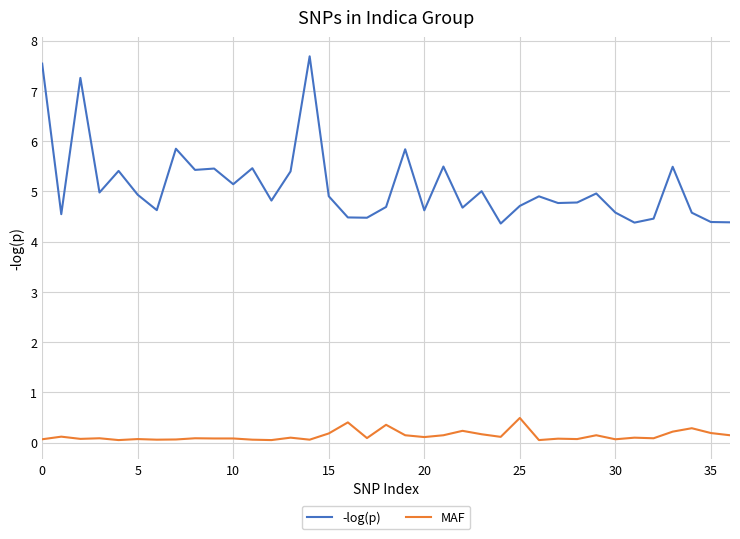

List the series in order of their overall mean, lowest first.

MAF, -log(p)